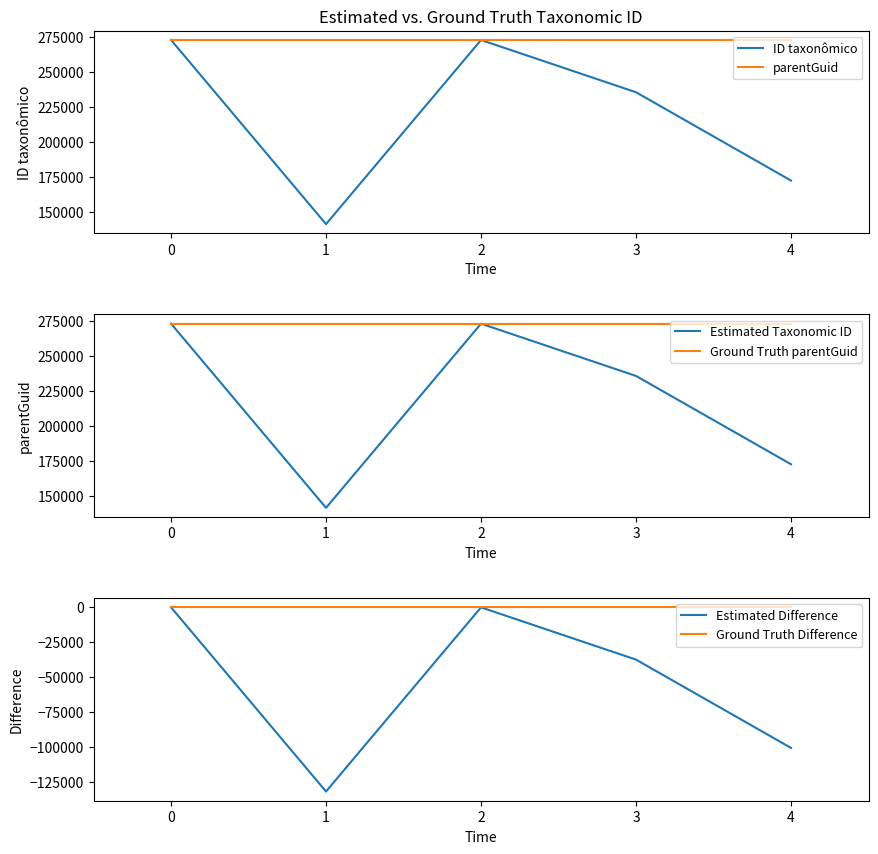

Rank the series by their maximum value, from lowest to highest.

Ground Truth Difference, Estimated Difference, parentGuid, Ground Truth parentGuid, ID taxonômico, Estimated Taxonomic ID